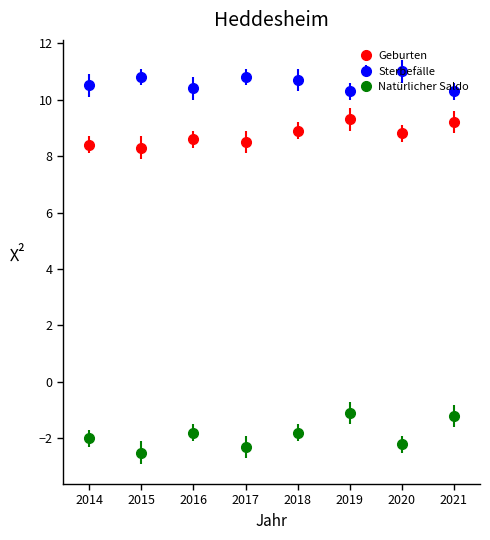

What is the difference between the highest and lowest values at 2019?

11.4